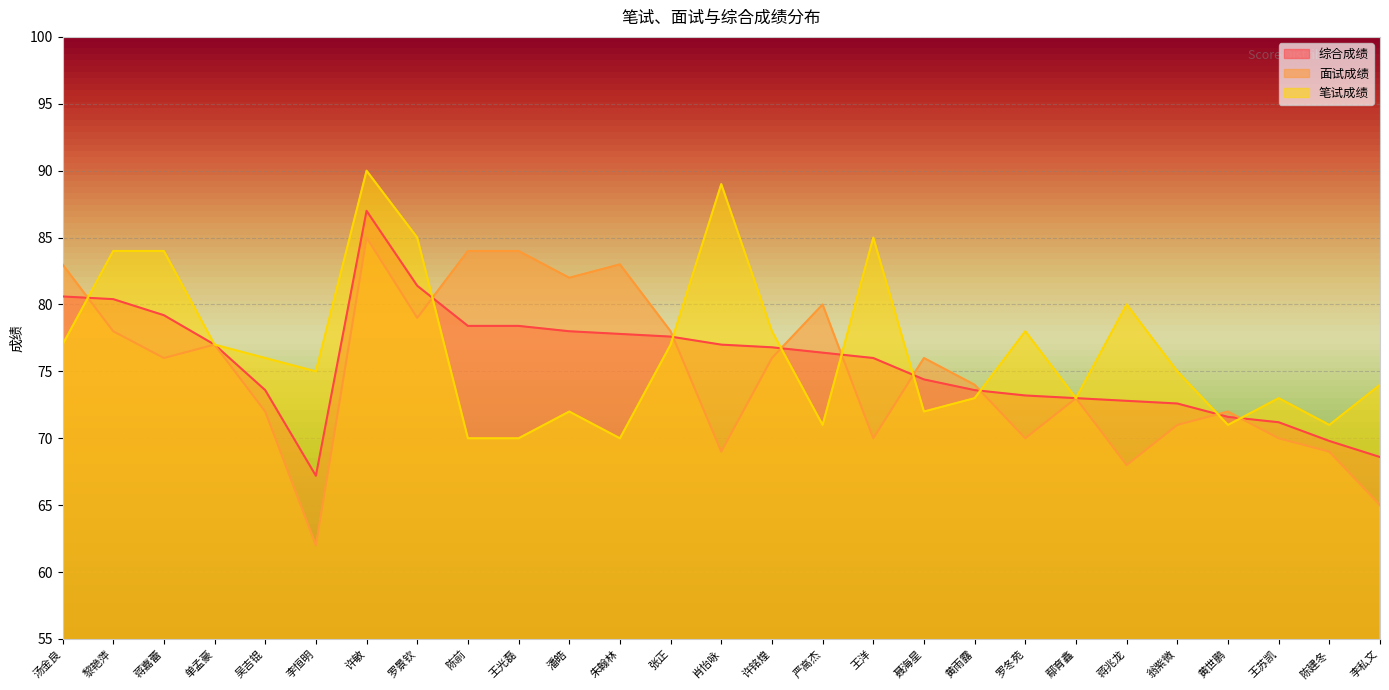

What is the total value across all series at 蒋兆龙?

220.8